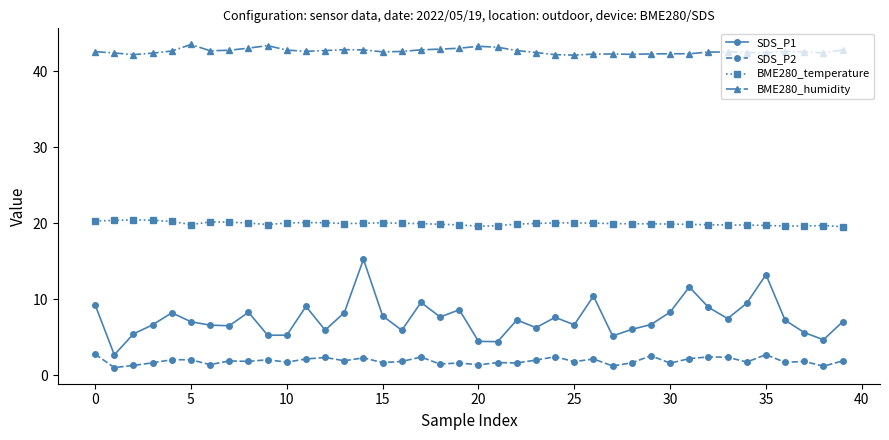

How many lines are shown in the chart?

4